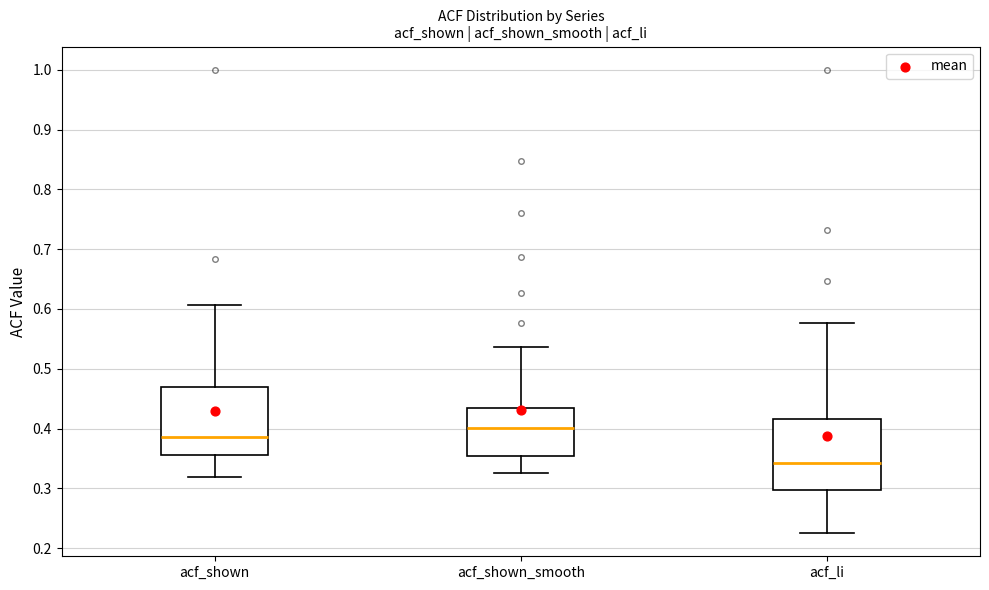

Which box's median line is the highest?

acf_shown_smooth